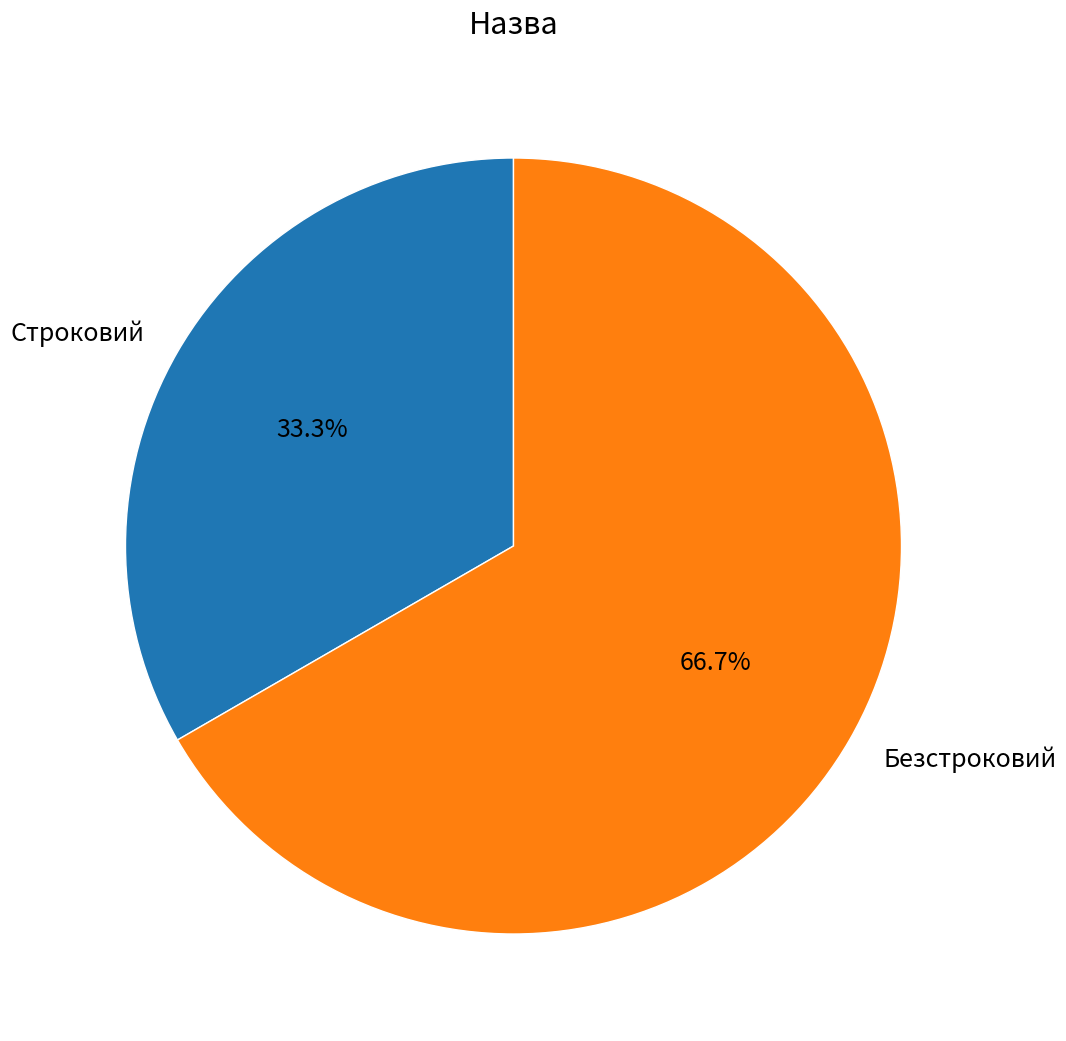

Is it true that Безстроковий is 67% of the pie?

True